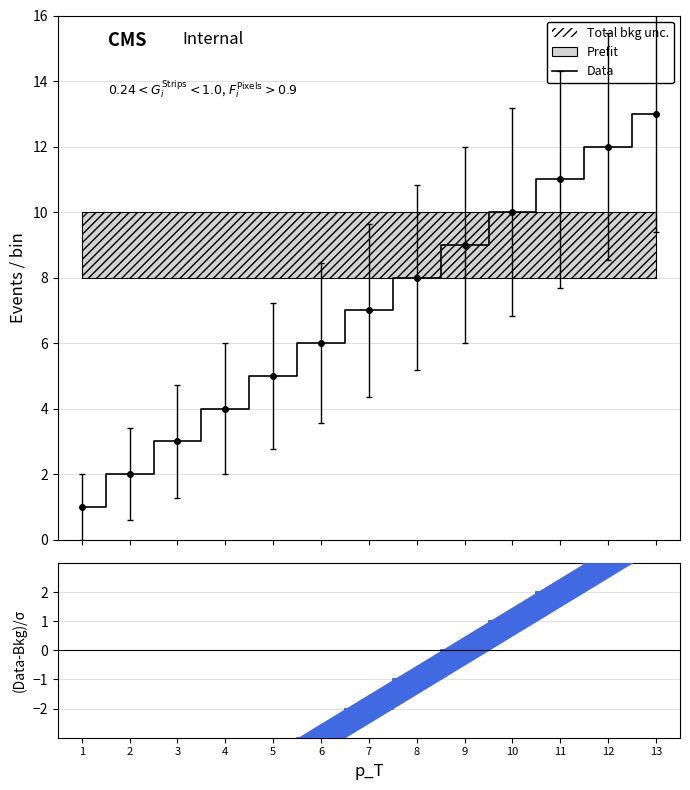

What is the sum of all values?

91